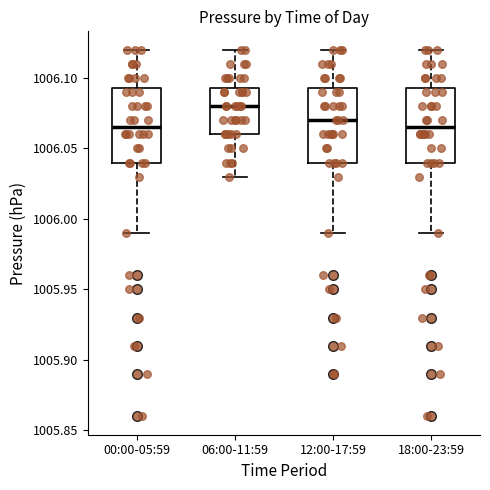

Reading left to right, transcribe this box plot: for each box, give where its median line is, the range the box spans, and where its two whiskers end, as read against the y-axis. The values are not printed on the chart, so give them approximately, as read against the axis.

00:00-05:59: median 1006.065, box 1006.040 to 1006.095, whiskers 1005.990 to 1006.120
06:00-11:59: median 1006.080, box 1006.060 to 1006.095, whiskers 1006.030 to 1006.120
12:00-17:59: median 1006.070, box 1006.040 to 1006.095, whiskers 1005.990 to 1006.120
18:00-23:59: median 1006.065, box 1006.040 to 1006.095, whiskers 1005.990 to 1006.120